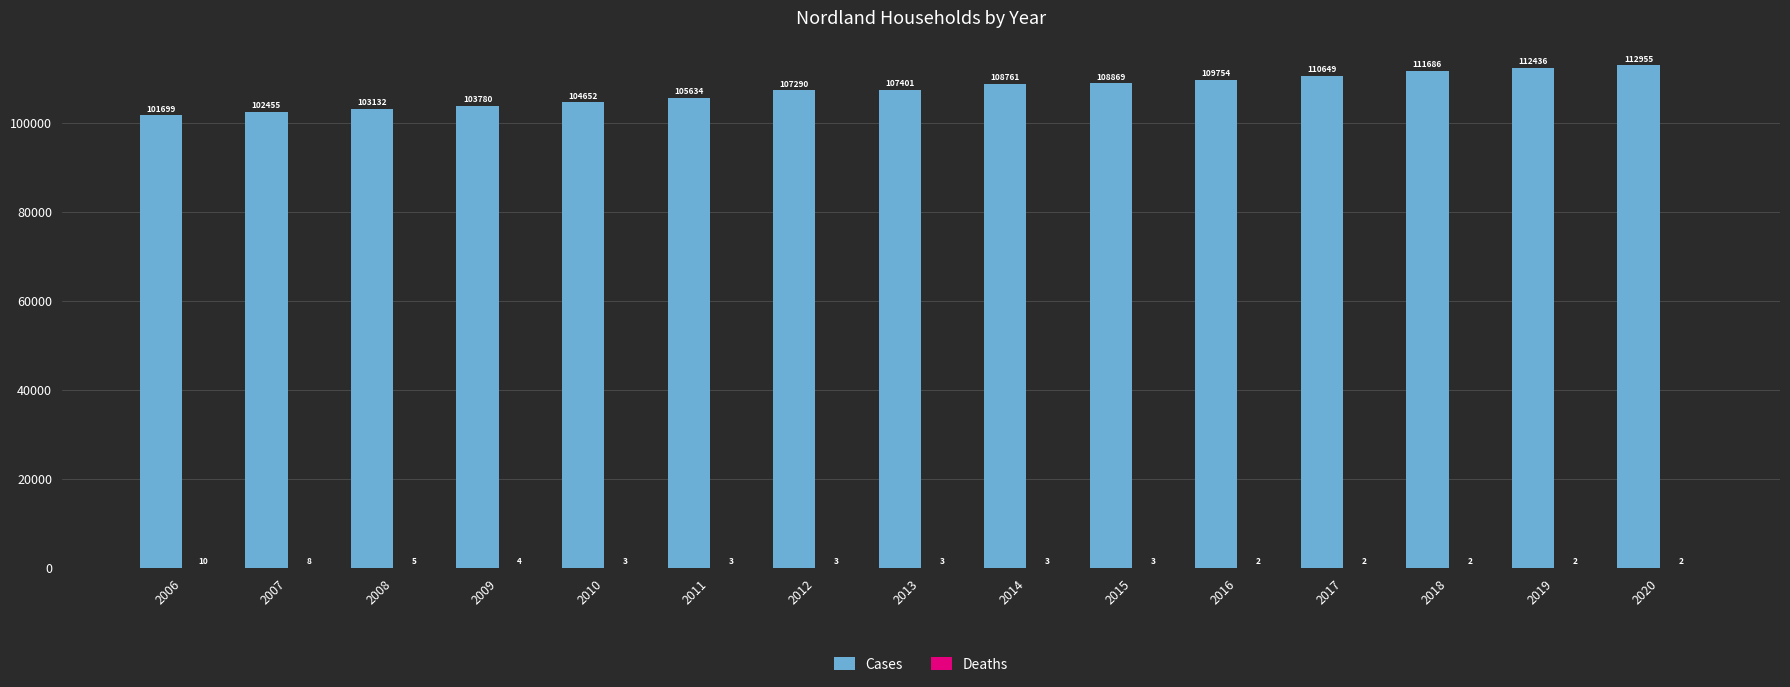

At which category is the sum across all series the highest?

2020